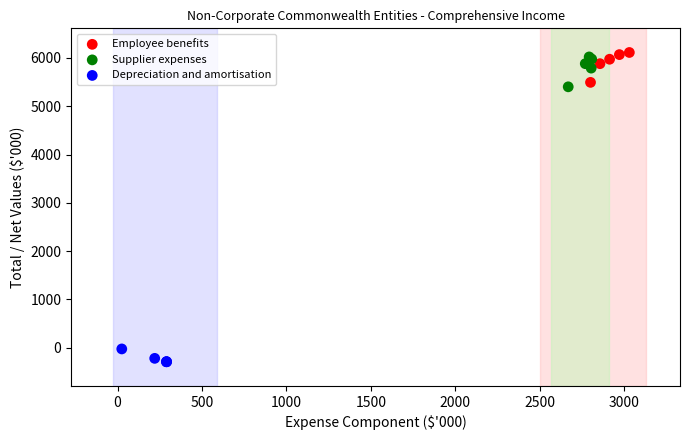

Which series contains the lowest Y value?

Depreciation and amortisation